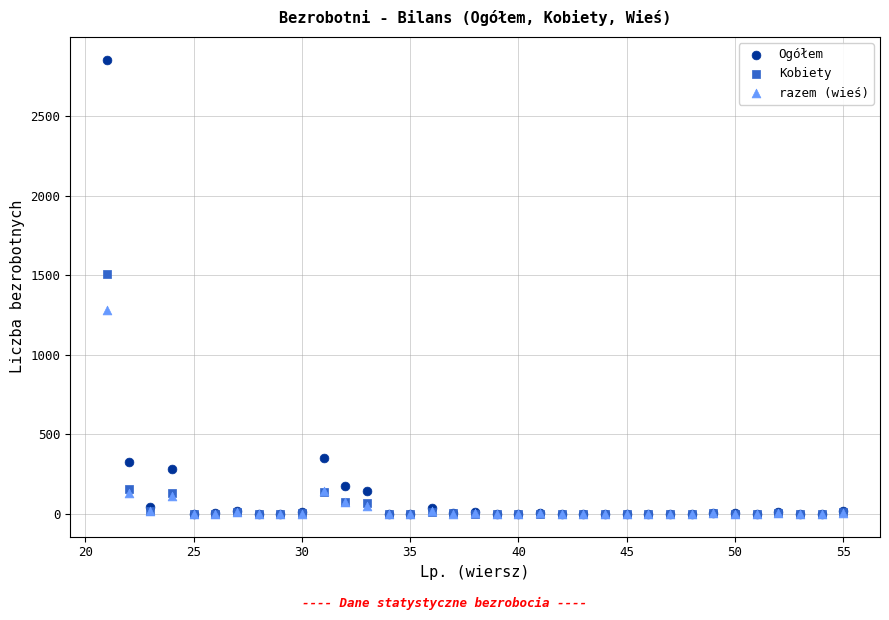

What are all the series names shown in the legend?

Ogółem, Kobiety, razem (wieś)